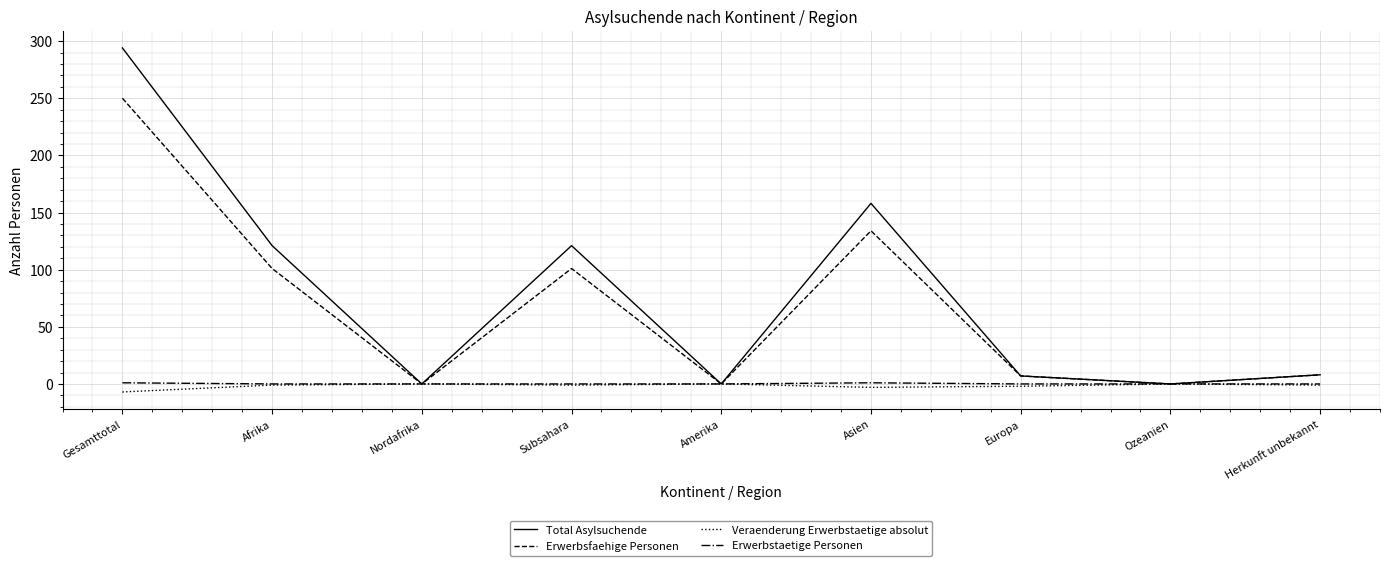

How many lines are shown in the chart?

4